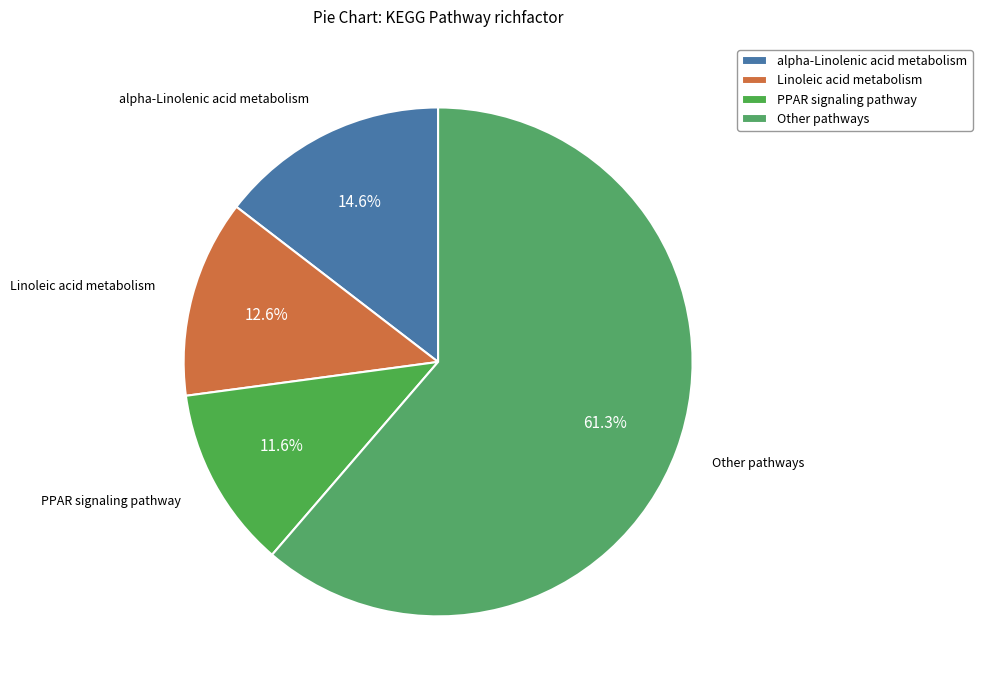

To the nearest percent, what is the average slice percentage?

25%